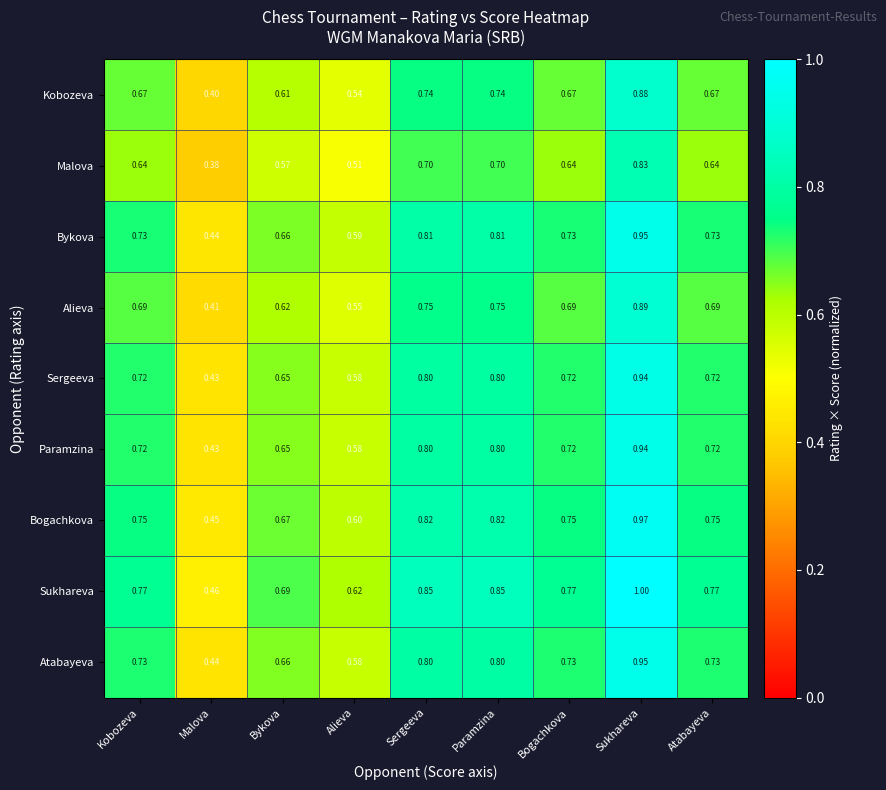

Which series has the largest total across all categories?

Sukhareva